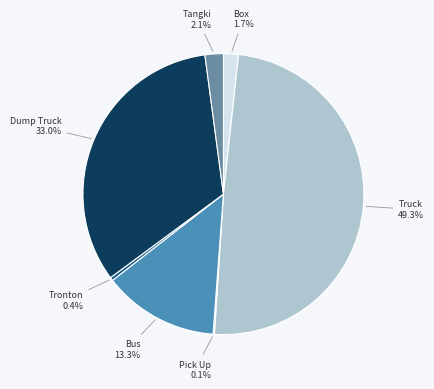

Is there any slice that represents more than half of the pie?

No